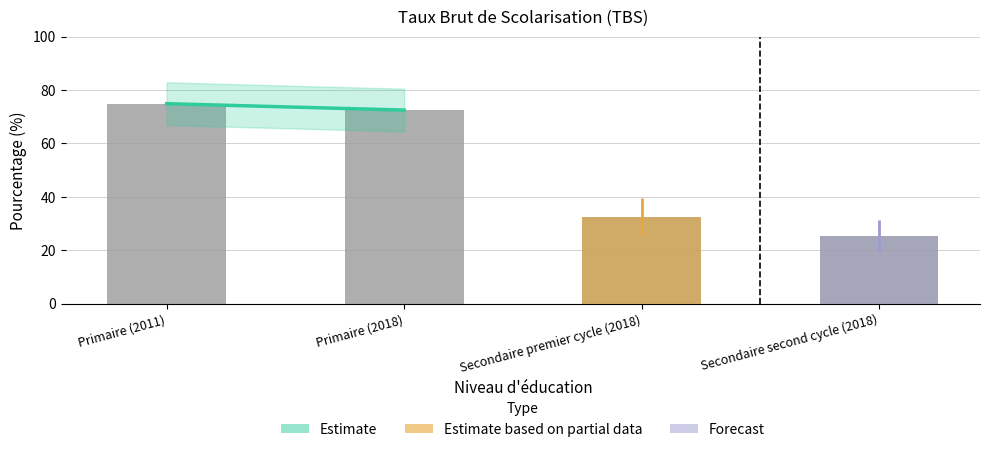

What is the smallest value displayed?

25.5